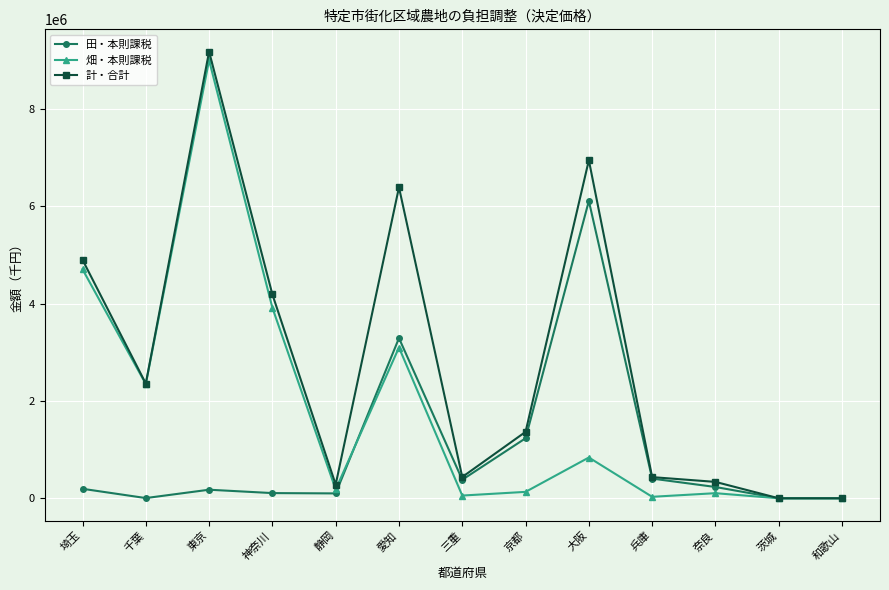

At which category does 畑・本則課税 reach its first local peak?

東京